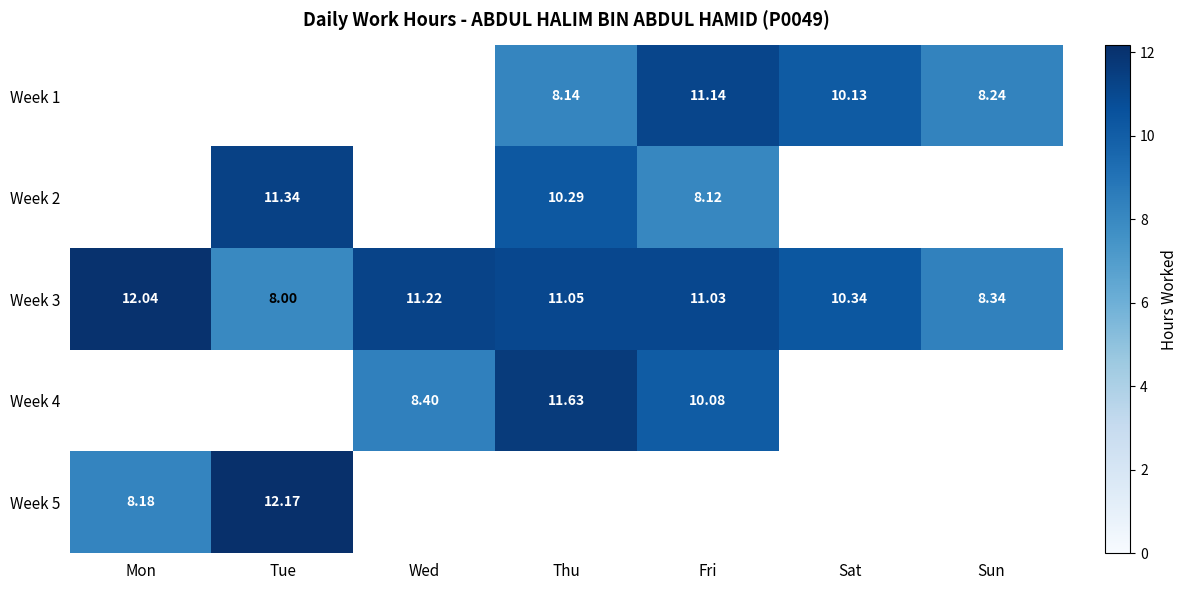

What is the minimum value for Week 3?

8.0